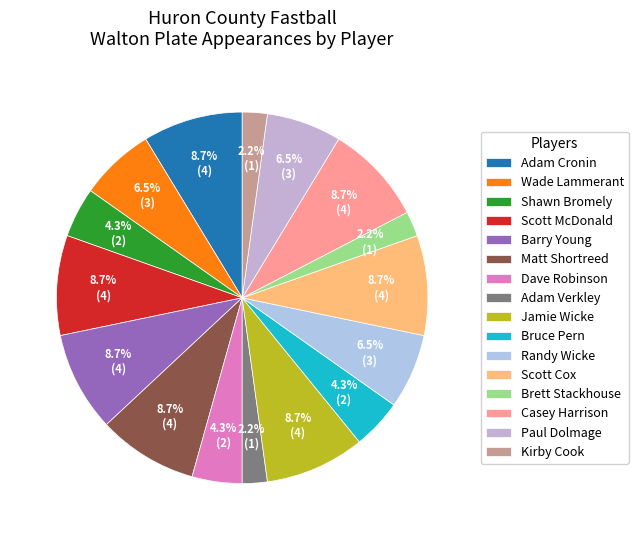

Count the number of slices in the pie.

16